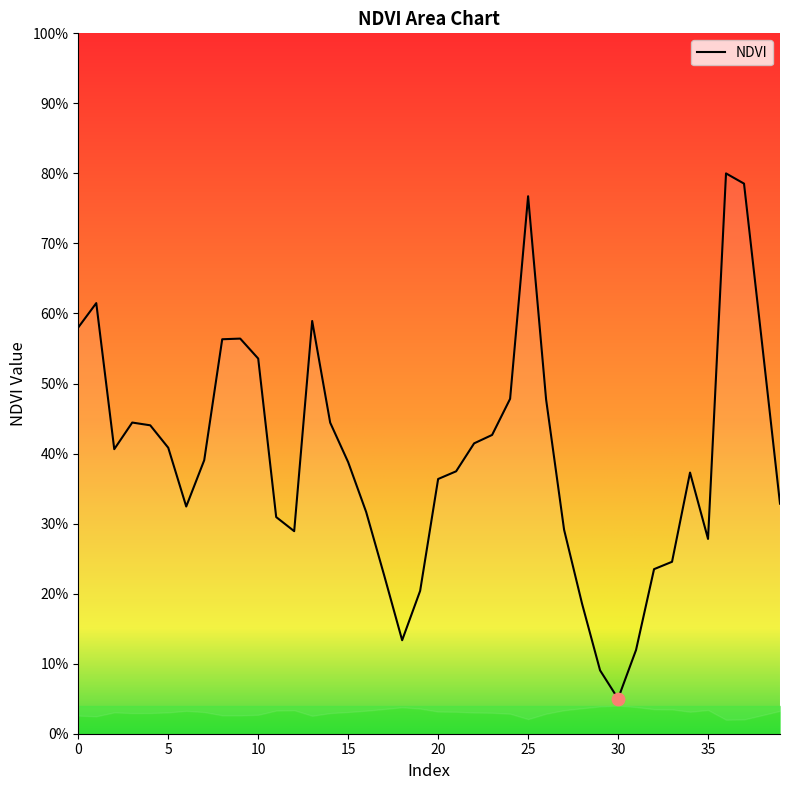

What is the change in value from 20 to 29?

-0.3